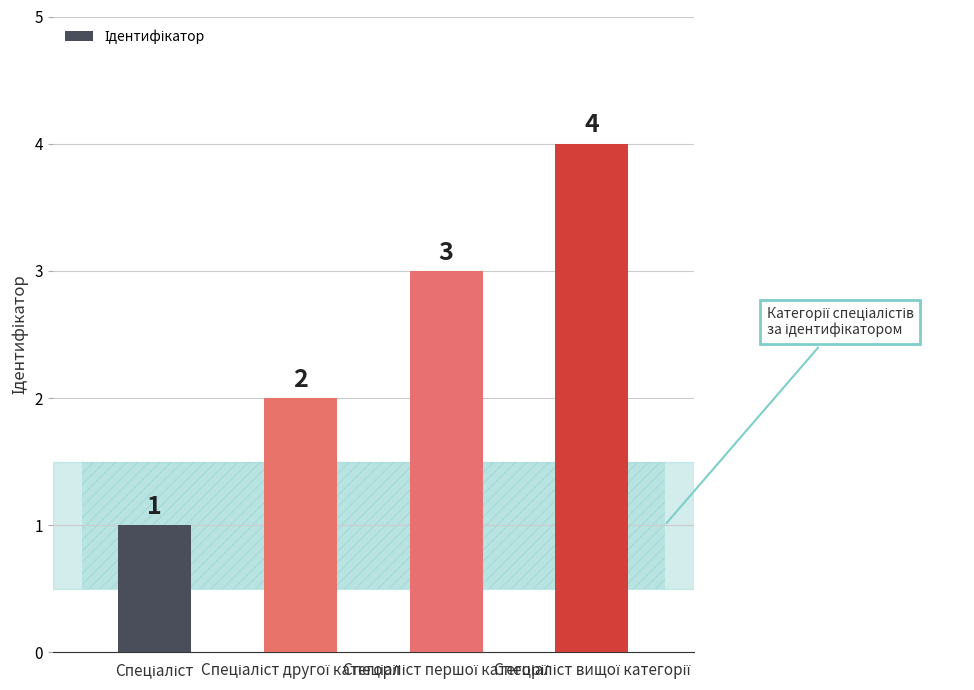

How many values are between 2 and 4?

3